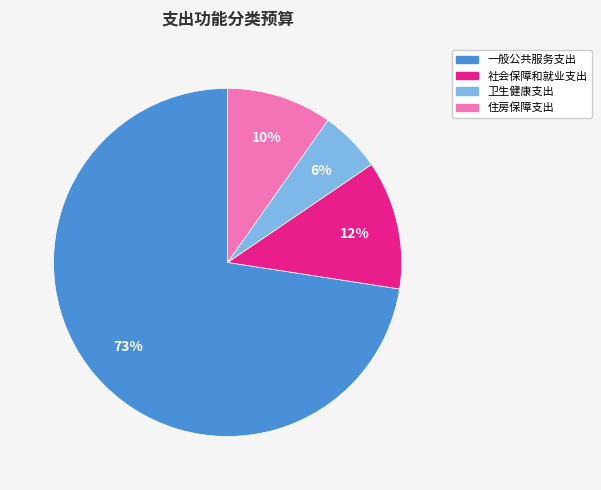

Which category has the smallest portion of the pie?

卫生健康支出